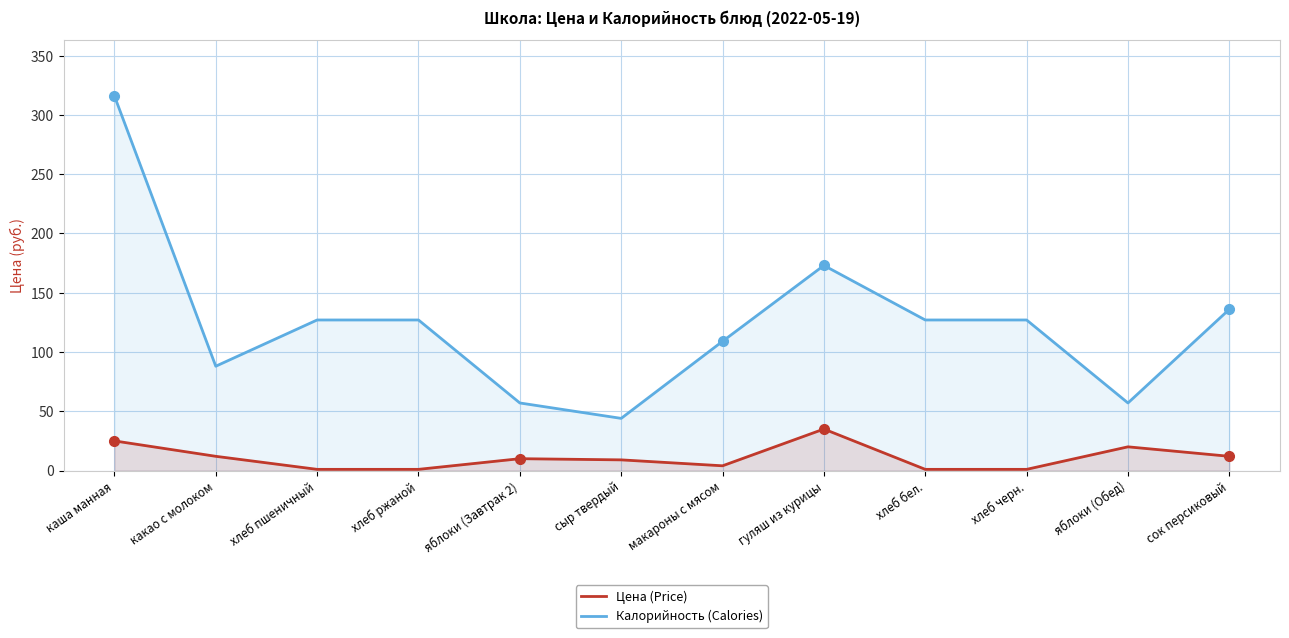

The Цена (Price) series shows 21 at какао с молоком. True or false?

False